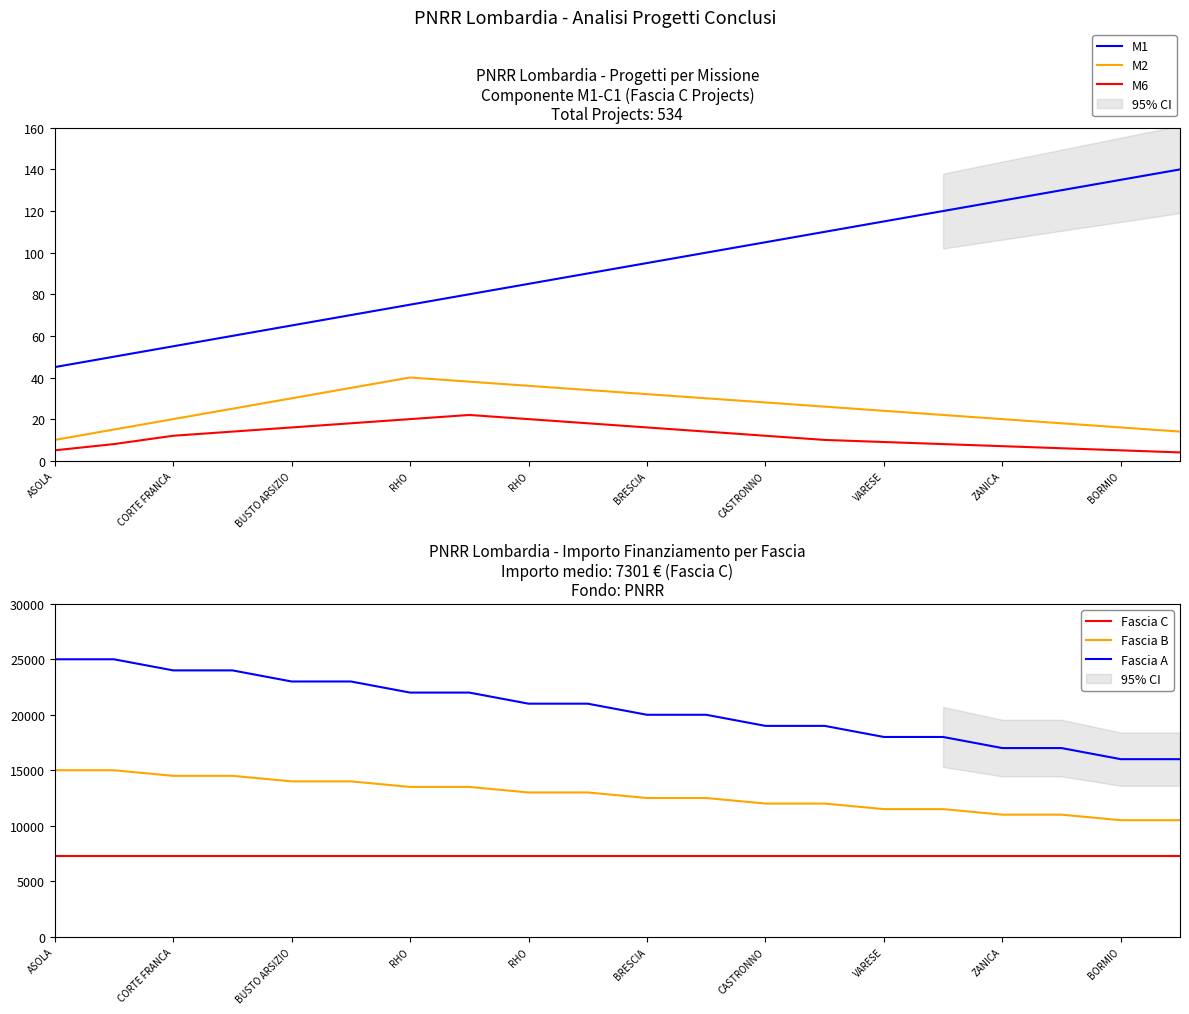

What value does the M2 series have at 11, to the nearest 5?

30